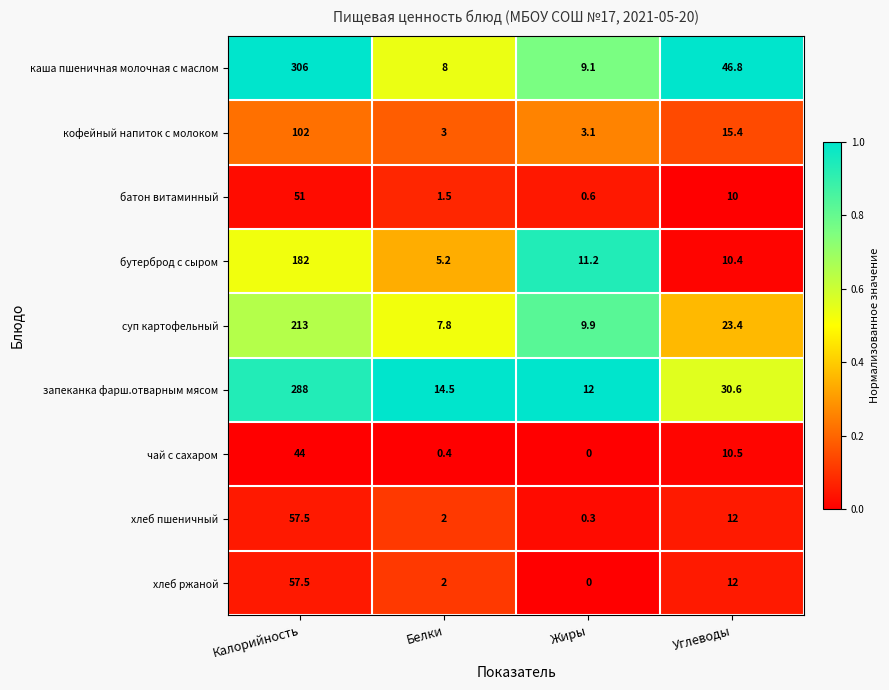

At which label does суп картофельный first exceed 23?

Калорийность